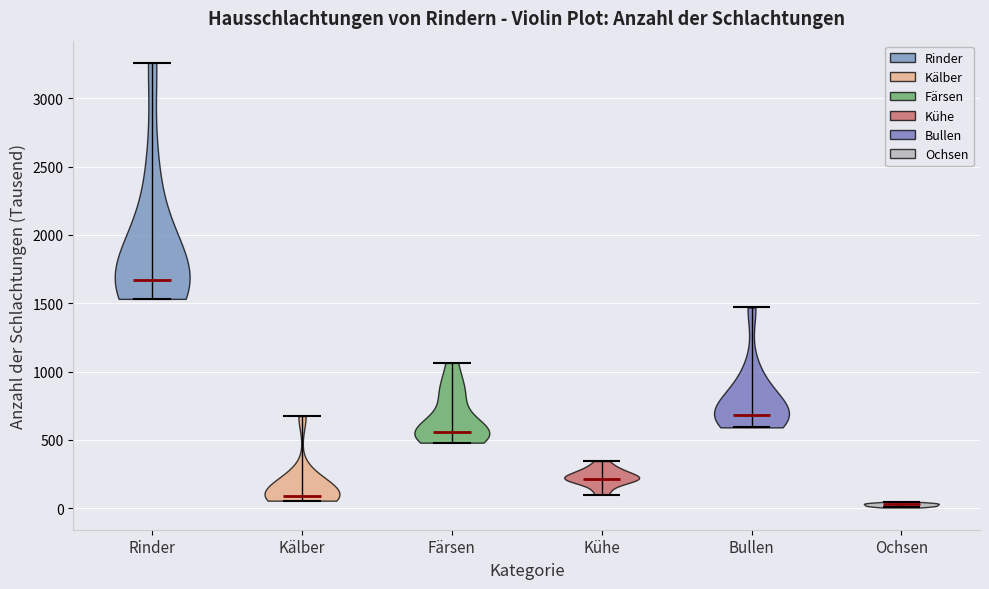

Reading left to right, read every violin against the y-axis: where its median line is, and the lowest and highest points it reaches. The values are not printed on the chart, so give them approximately, as read against the axis.

Rinder: median line 1650, lowest point 1550, highest point 3250
Kälber: median line 100, lowest point 50, highest point 700
Färsen: median line 550, lowest point 500, highest point 1050
Kühe: median line 200, lowest point 100, highest point 350
Bullen: median line 700, lowest point 600, highest point 1450
Ochsen: median line 50, lowest point 0, highest point 50